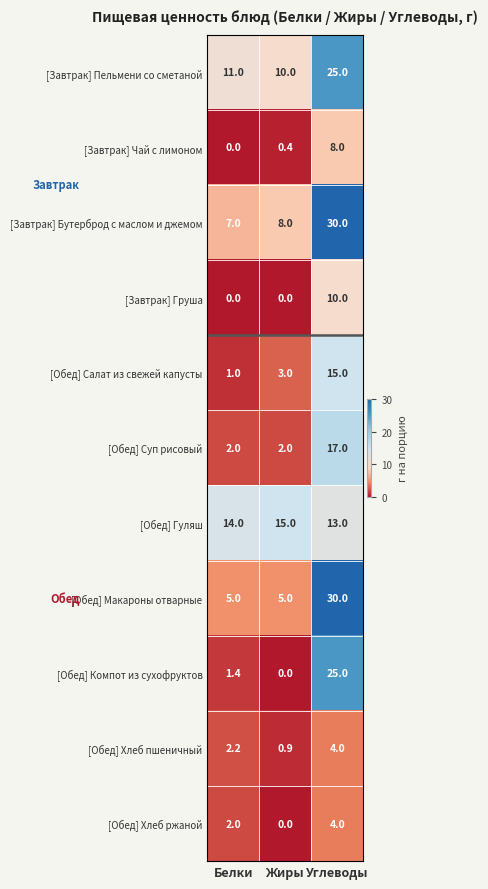

Between Белки and Углеводы, which series saw the biggest shift?

[Обед] Макароны отварные